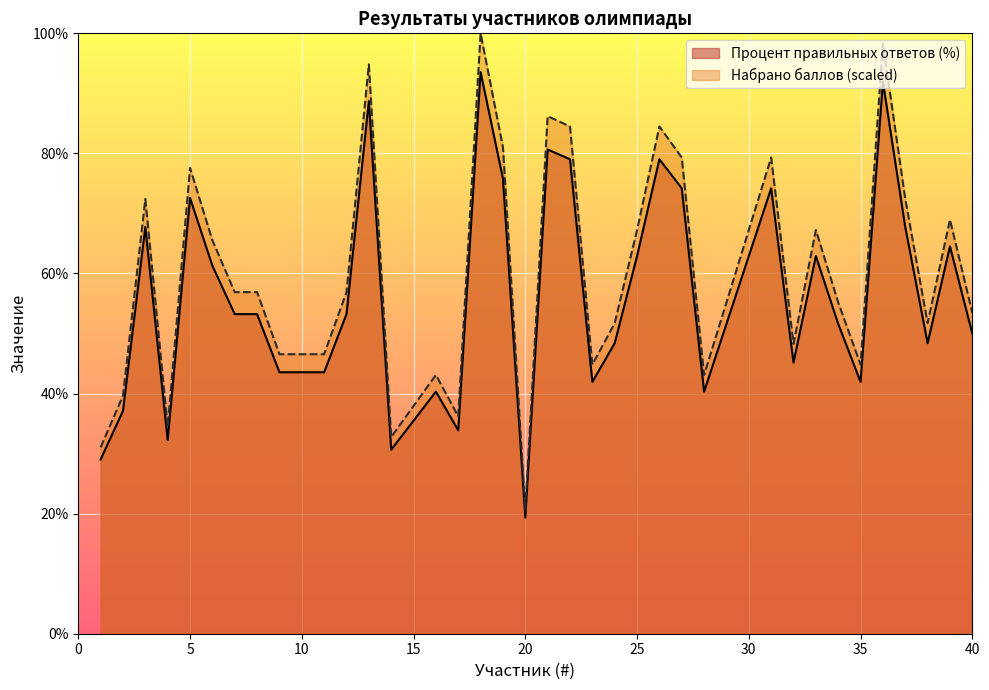

Reading right to left, what are all the values shown in this chart?

Процент правильных ответов (%): 50.0	64.5	48.4	67.7	91.9	41.9	51.6	62.9	45.2	74.2	62.9	51.6	40.3	74.2	79.0	62.9	48.4	41.9	79.0	80.7	19.4	75.8	93.5	33.9	40.3	35.5	30.6	88.7	53.2	43.5	43.5	43.5	53.2	53.2	61.3	72.6	32.3	67.7	37.1	29.0
Набрано баллов: 53.4	69.0	51.7	72.4	98.3	44.8	55.2	67.2	48.3	79.3	67.2	55.2	43.1	79.3	84.5	67.2	51.7	44.8	84.5	86.2	20.7	81.0	100.0	36.2	43.1	37.9	32.8	94.8	56.9	46.6	46.6	46.6	56.9	56.9	65.5	77.6	34.5	72.4	39.7	31.0